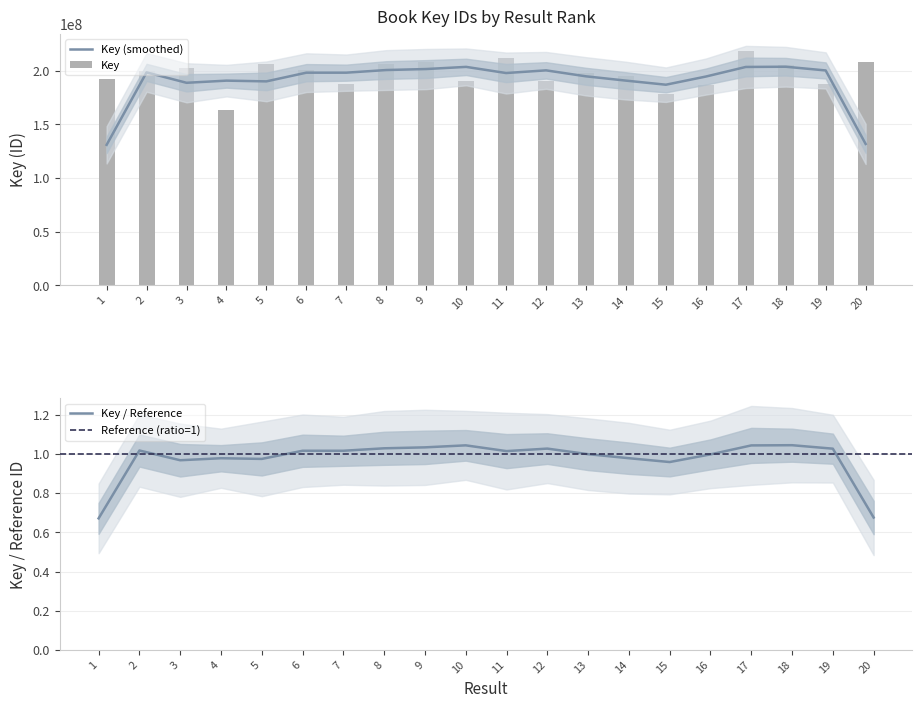

Rank the categories by value from lowest to highest.

4, 15, 16, 19, 7, 10, 12, 1, 14, 13, 2, 6, 3, 18, 8, 5, 9, 20, 11, 17